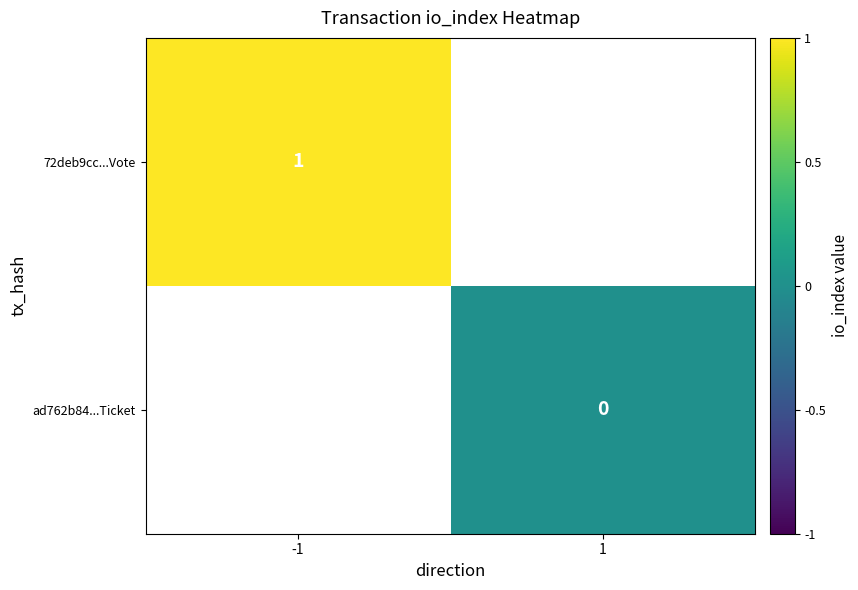

True or false: 72deb9cc...Vote has a value of 1 at -1.

True